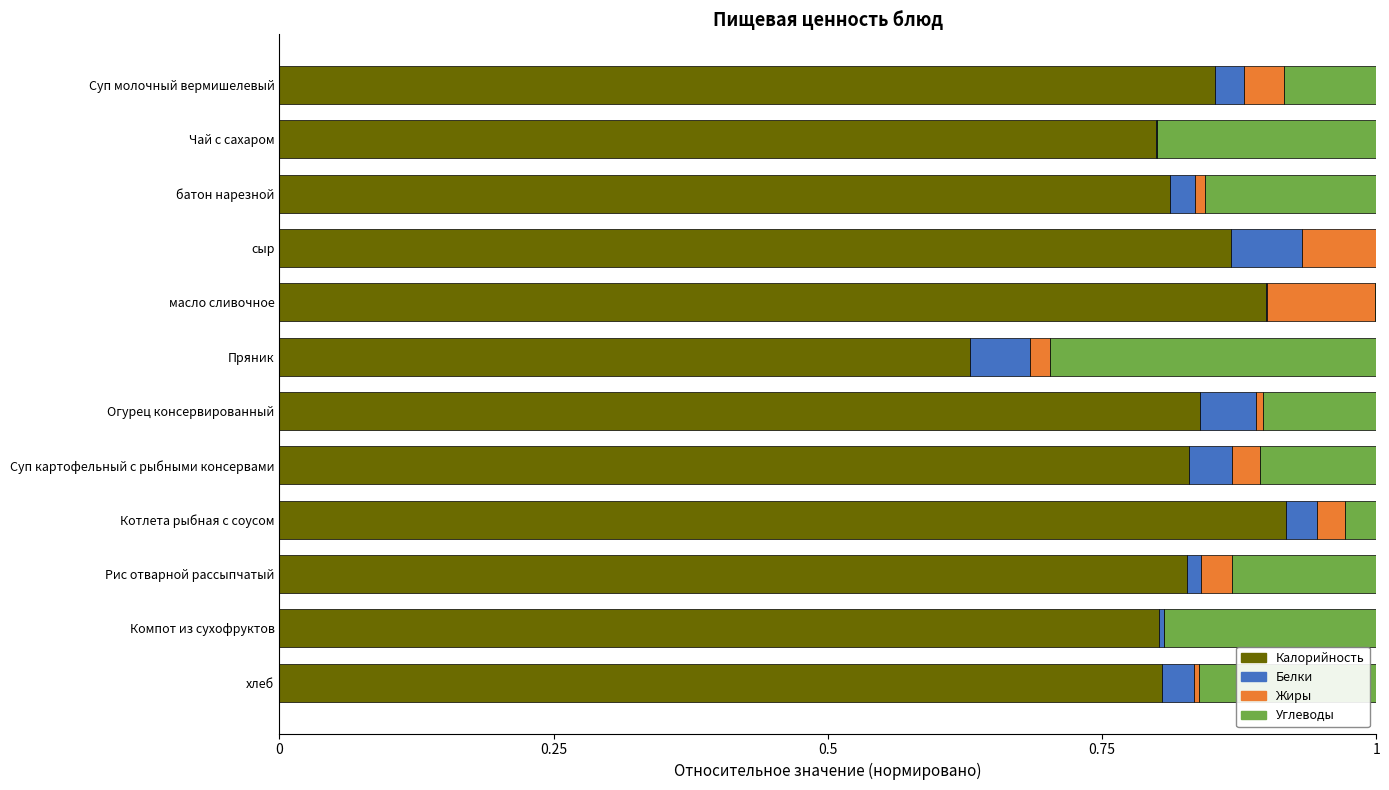

True or false: Калорийность has a value of 0.8 at батон нарезной.

True